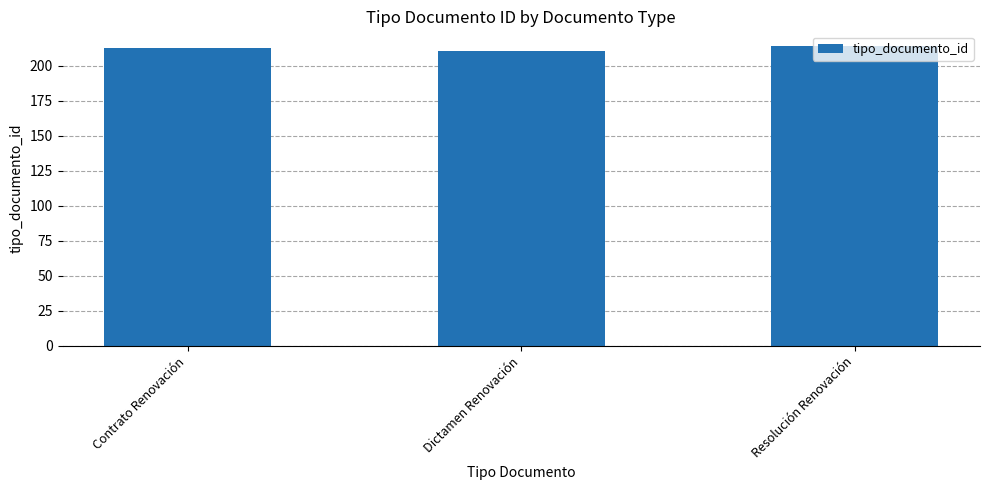

Read the value at Dictamen Renovación.

211